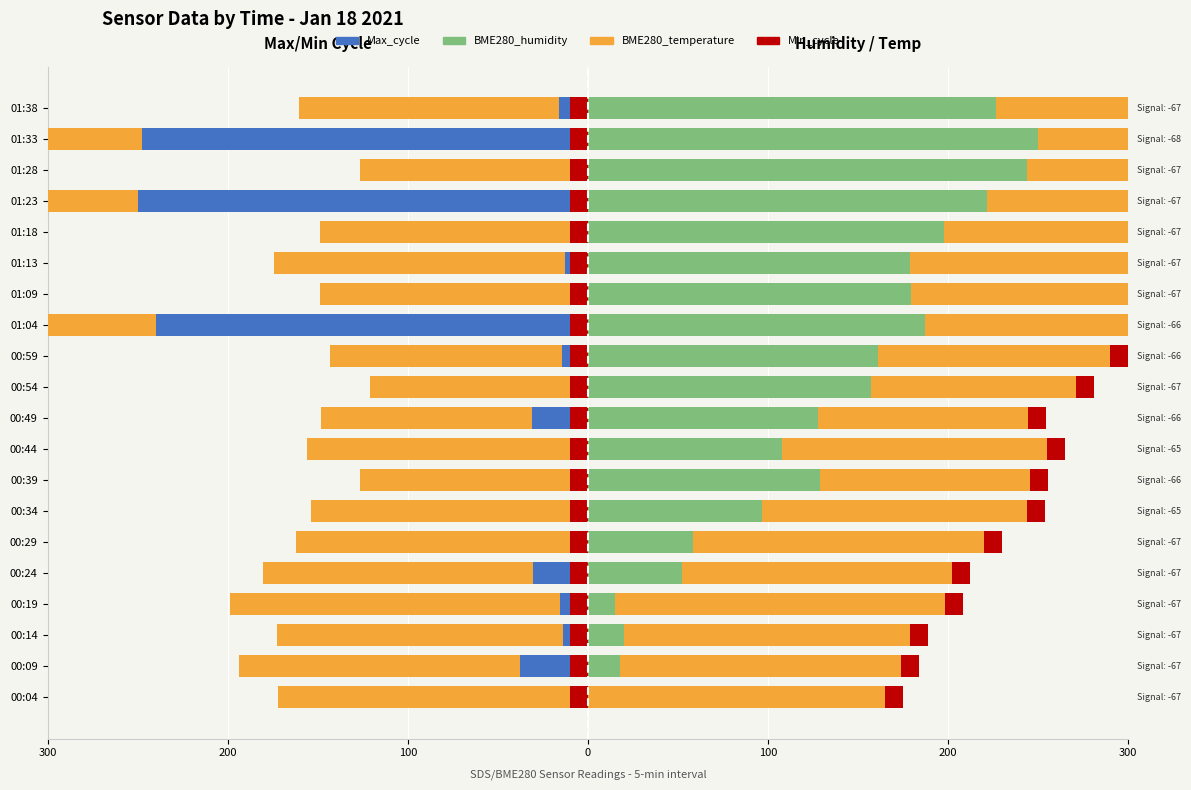

What is the difference between the second highest and minimum values in the BME280_temperature series?

69.0